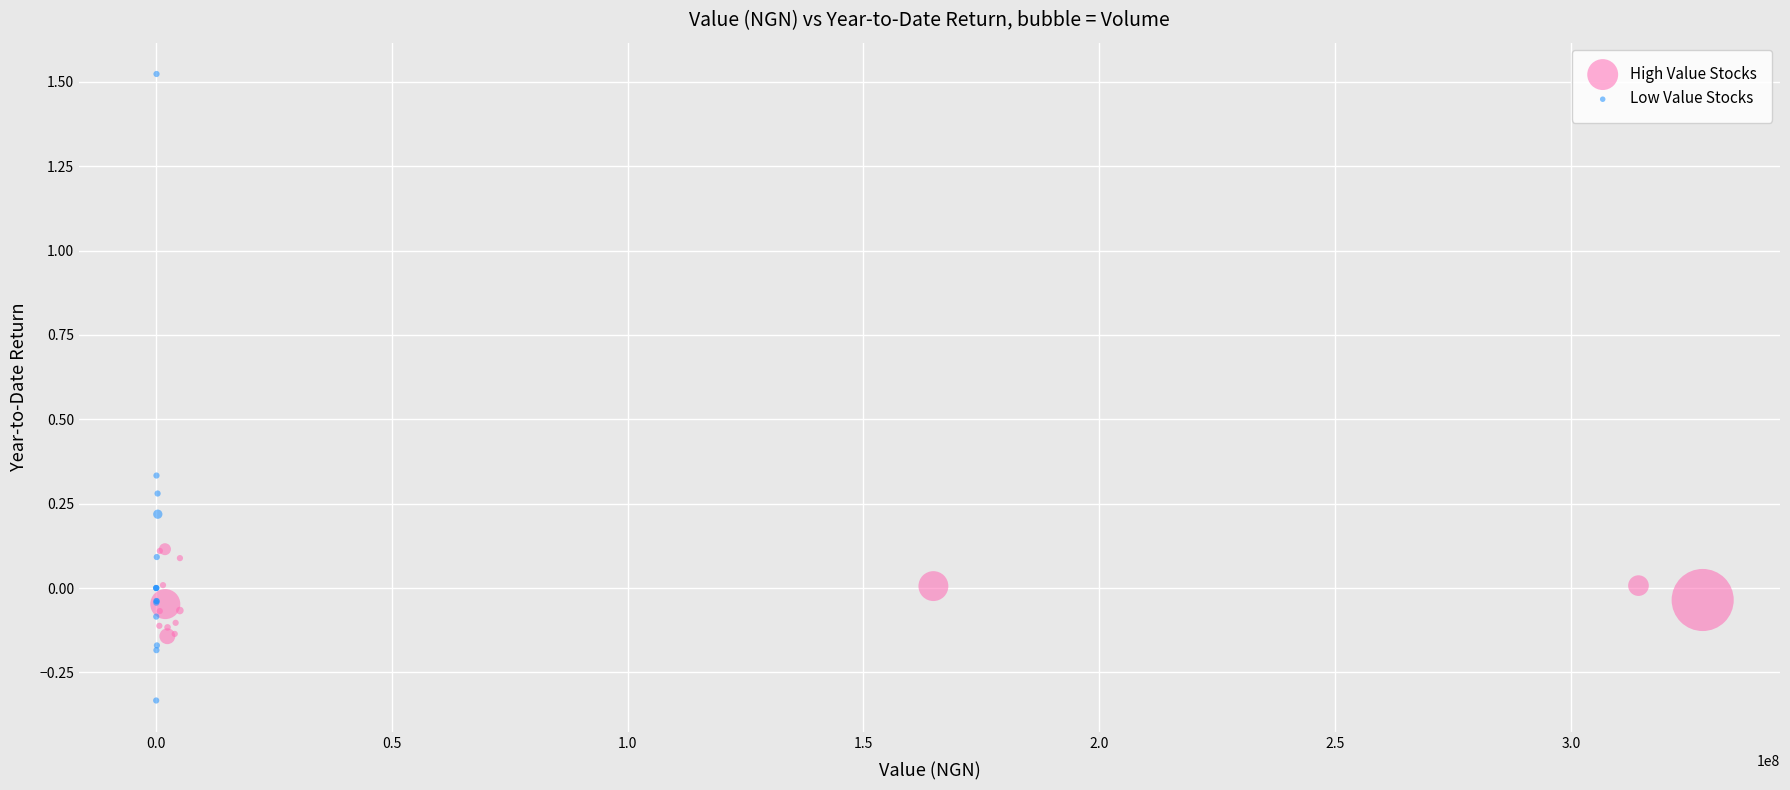

What are all the series names shown in the legend?

High Value Stocks, Low Value Stocks